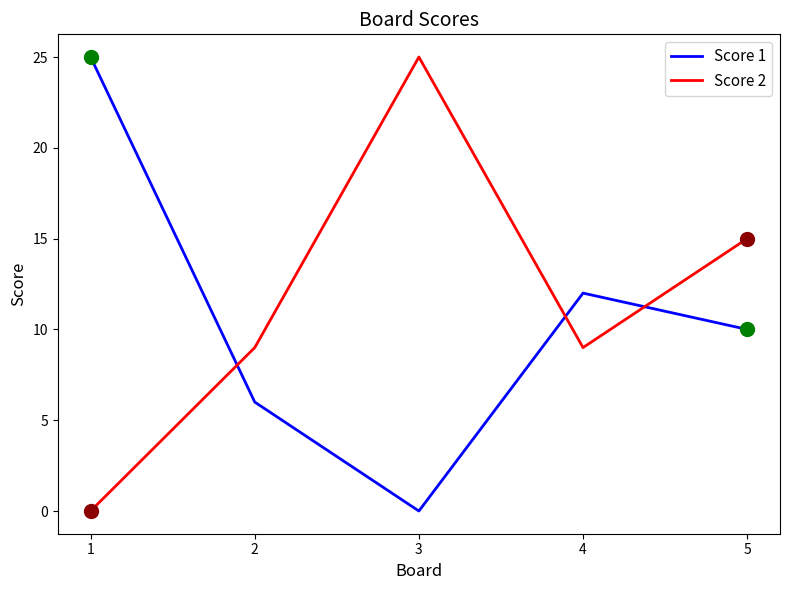

Between 1 and 4, which series saw the biggest shift?

Score 1